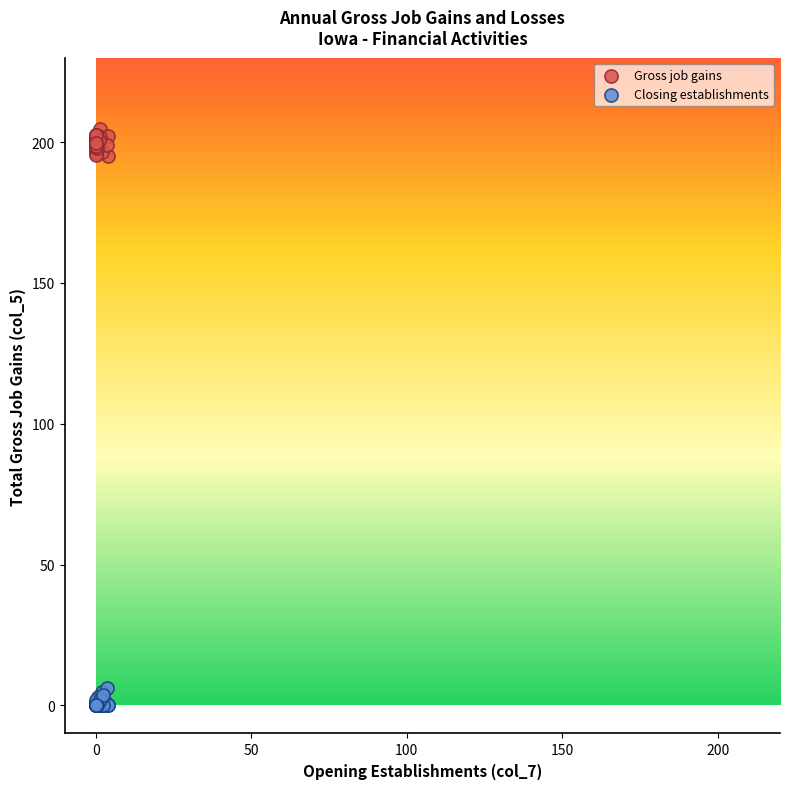

Which series has the largest Y range (max minus min)?

Gross job gains